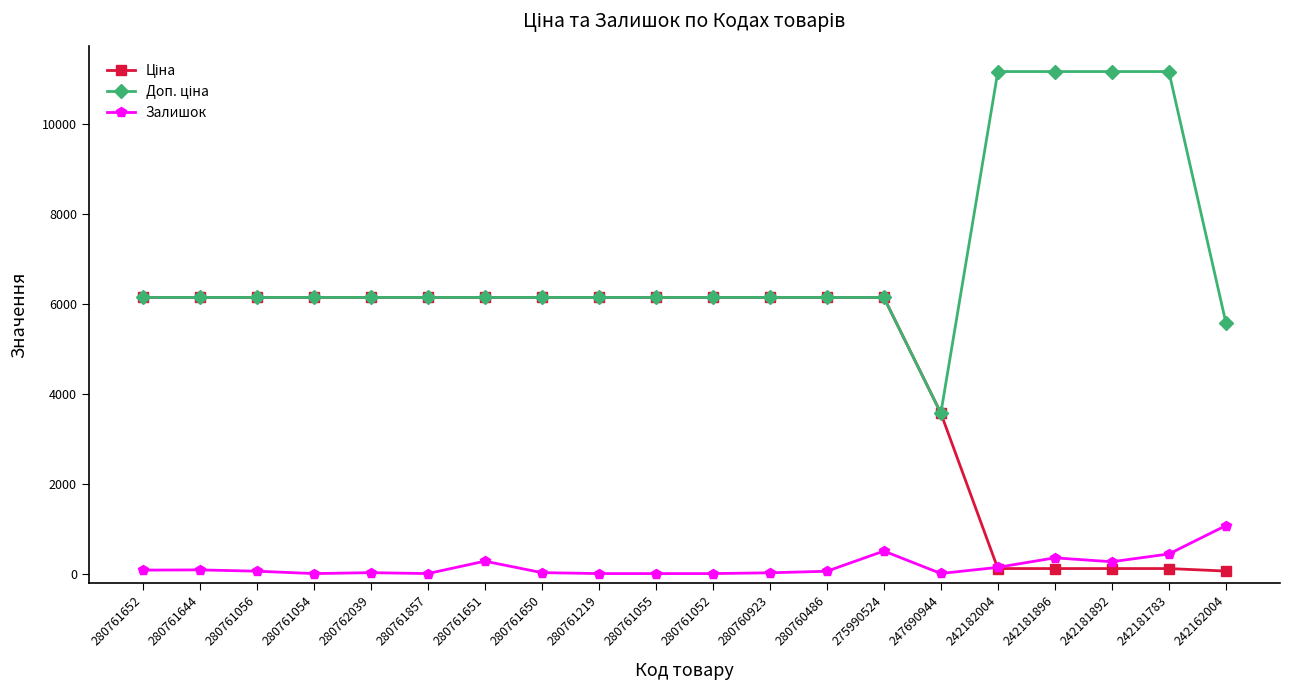

What is the total value across all series at 280761219?

12286.5